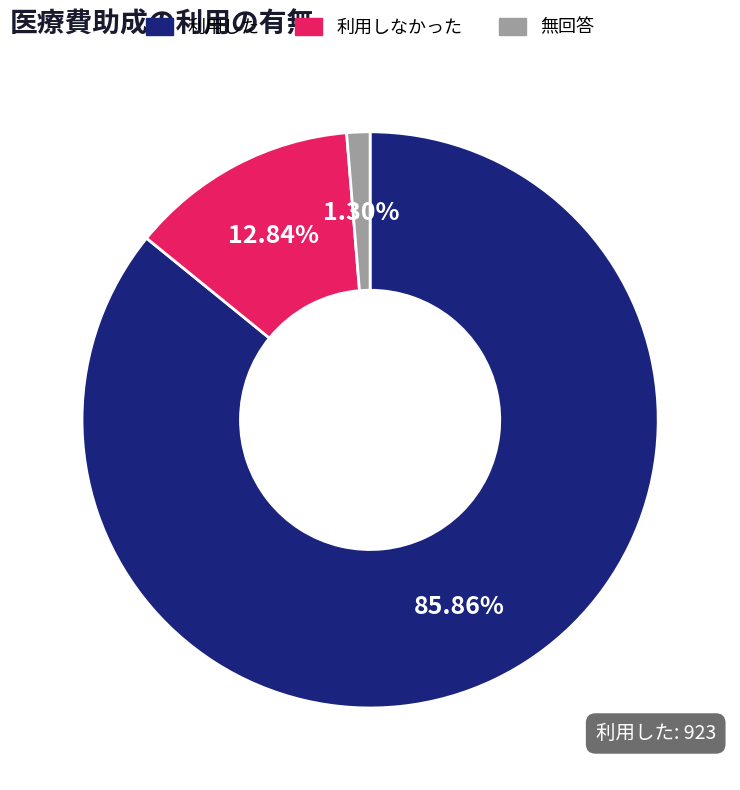

True or false: 利用しなかった accounts for 7% of the total.

False